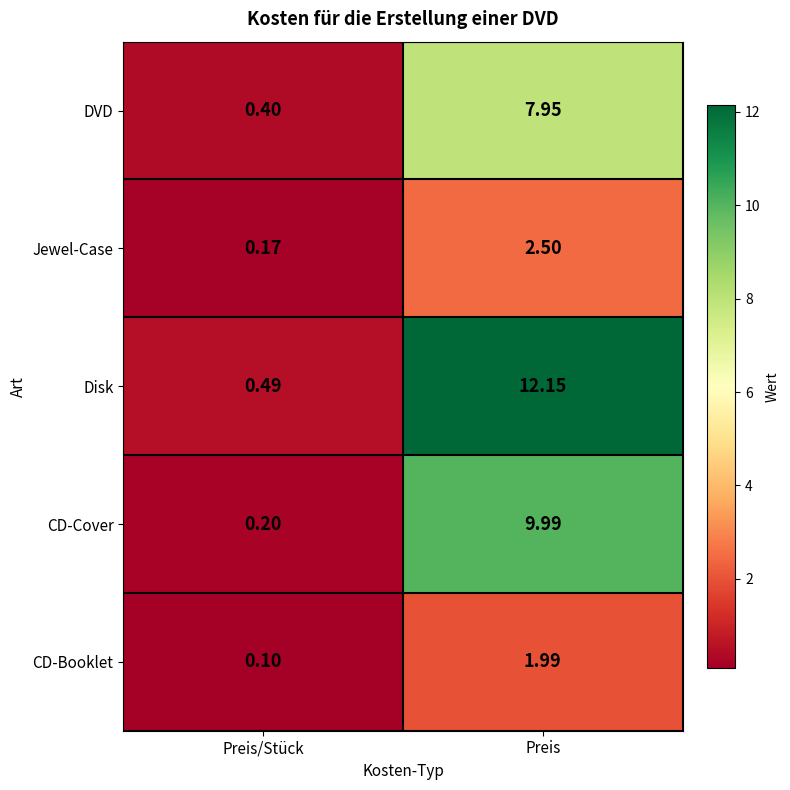

Which series has the largest range (max minus min)?

Disk